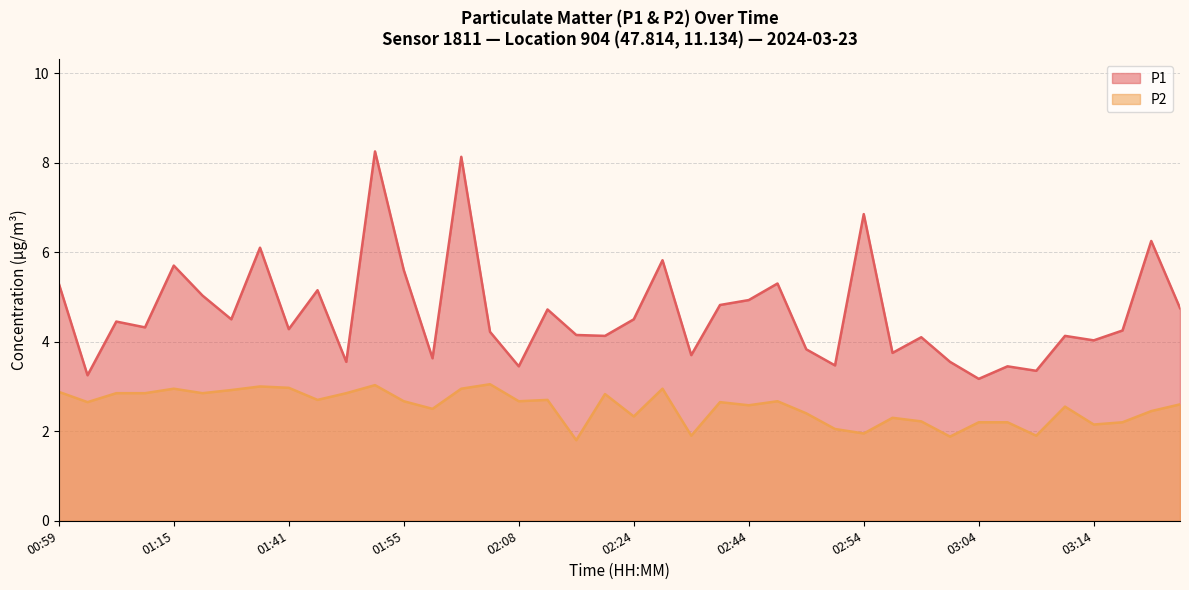

What is the difference between the P1 values at 01:52 and 00:59?

3.0